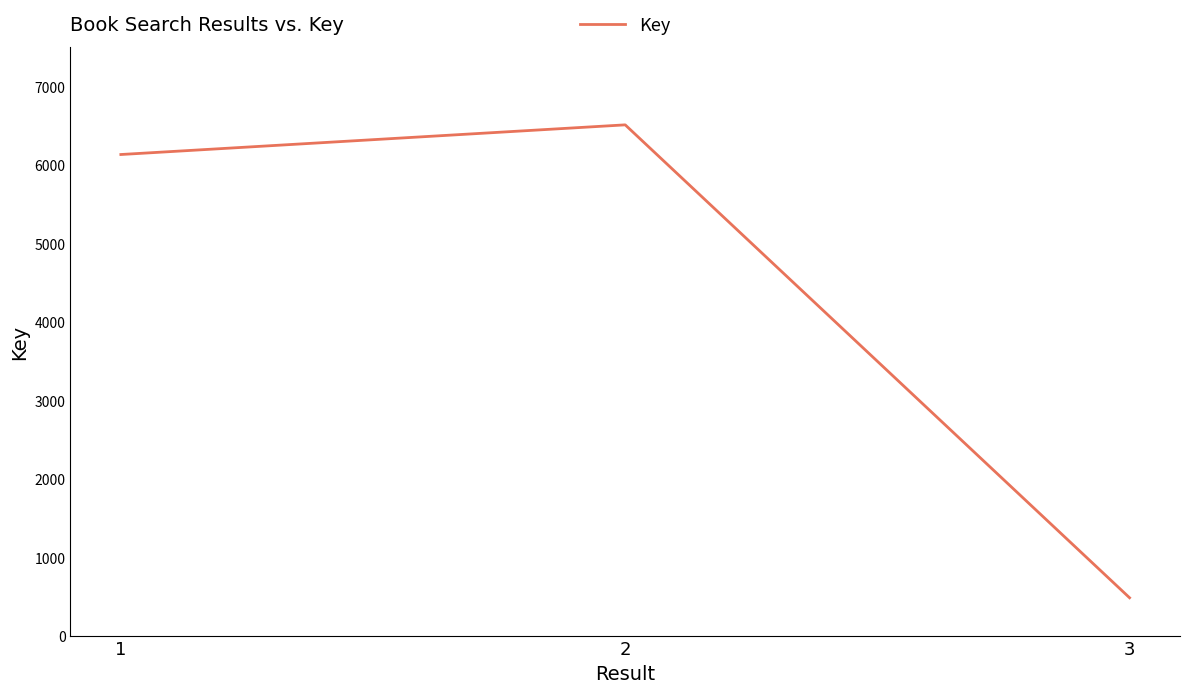

Reading left to right, transcribe all the data shown in this chart.

6131	6509	482